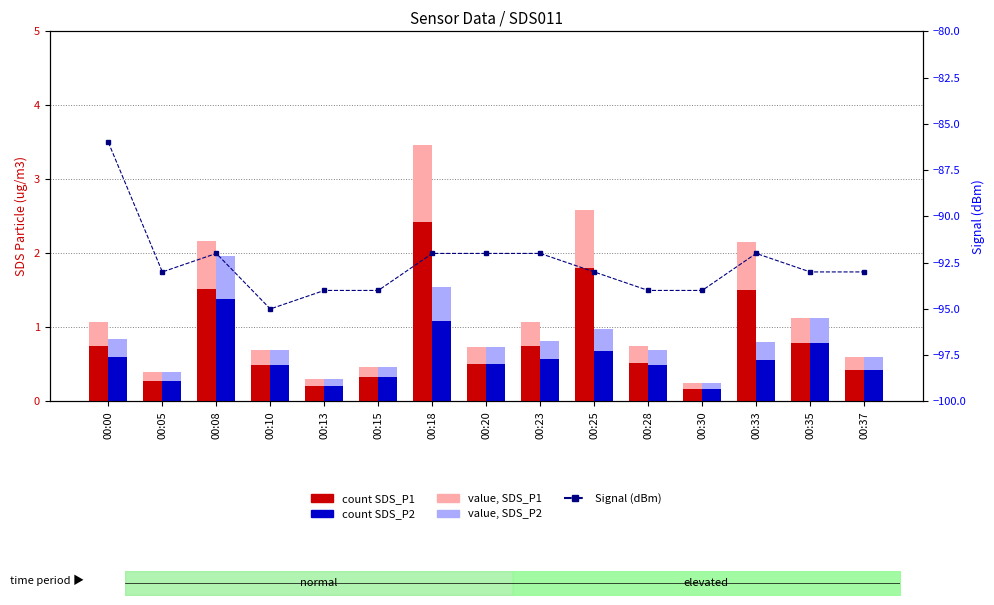

How many categories are shown in the chart?

15